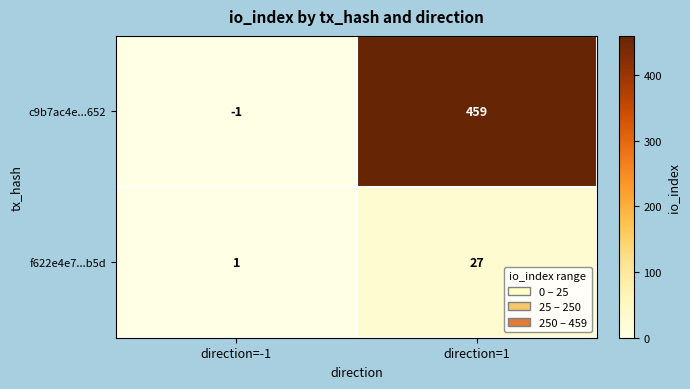

Rank the series at direction=1 from highest to lowest value.

c9b7ac4e...652, f622e4e7...b5d